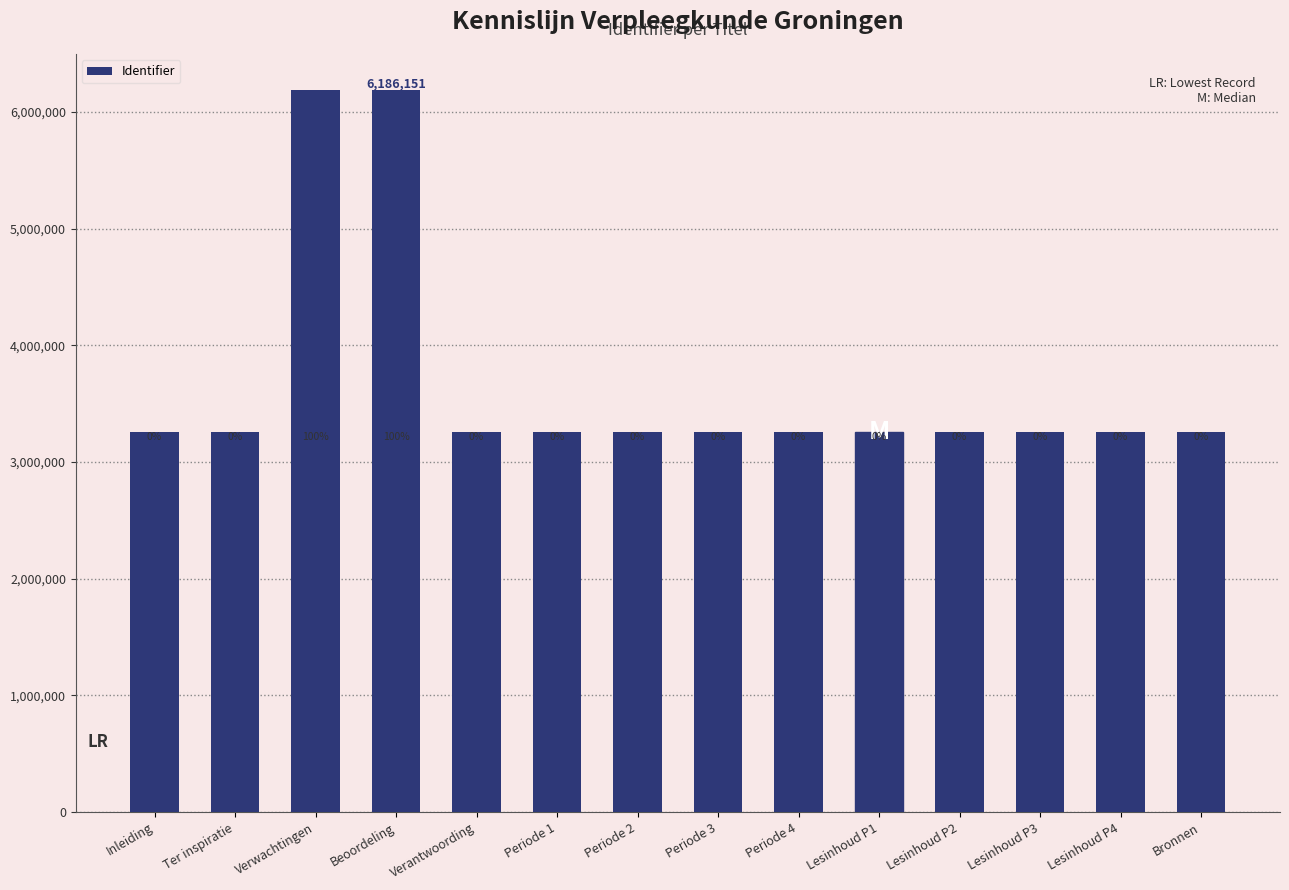

Reading left to right, transcribe all the data shown in this chart.

3259440	3259441	6186148	6186151	3259443	3259444	3259446	3259448	3259449	3259452	3259470	3259492	3259514	3259536